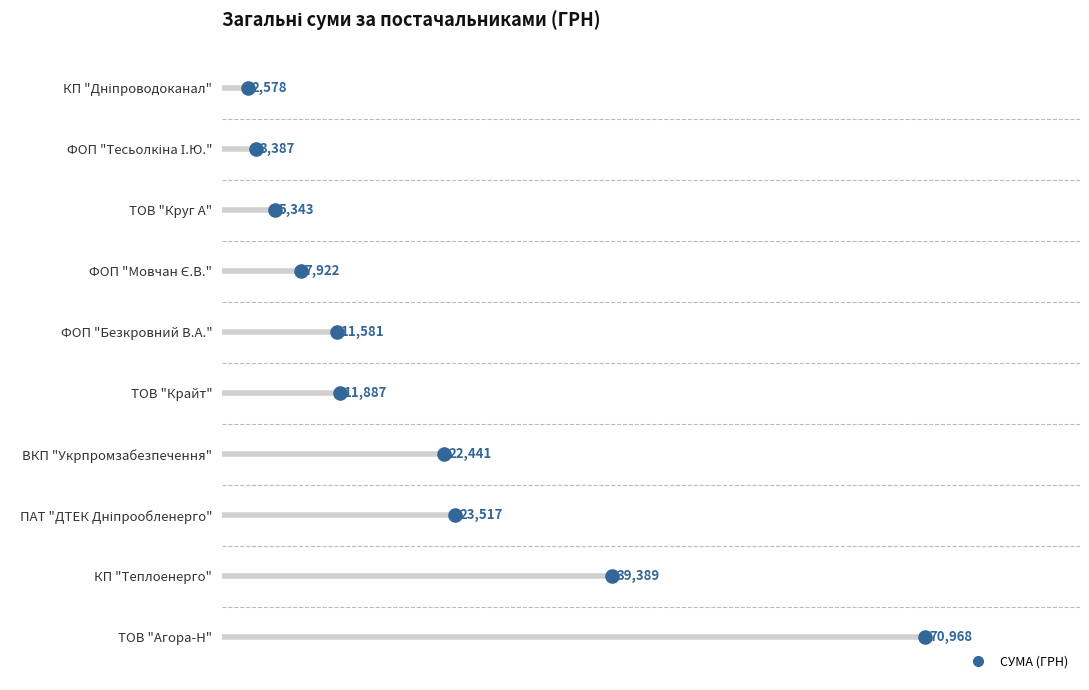

What is the ratio of the value at 50000 to the value at 20000?

2.5